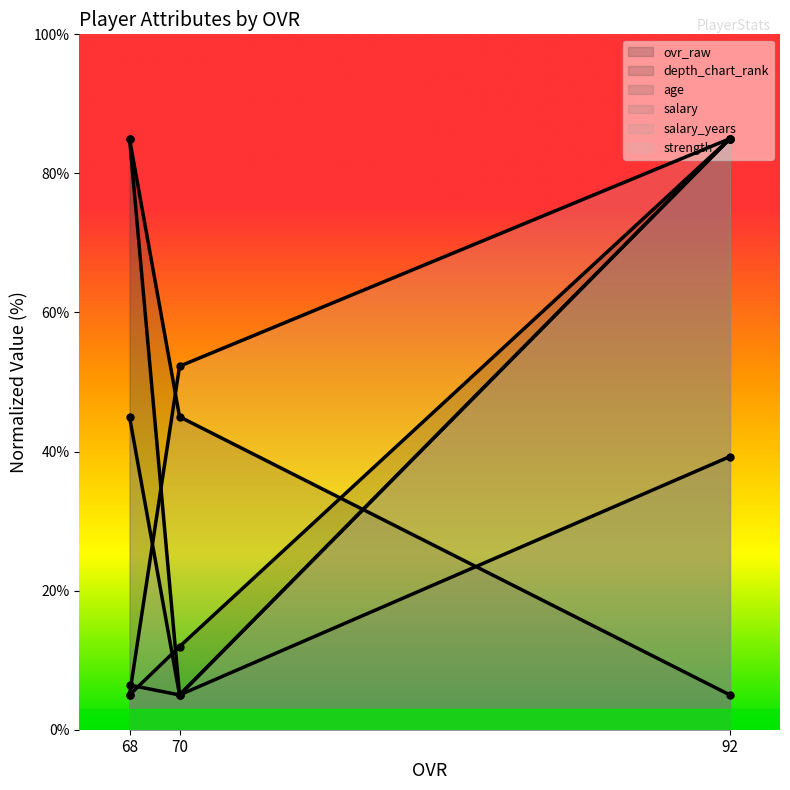

Between 68 and 92, which is larger?

92